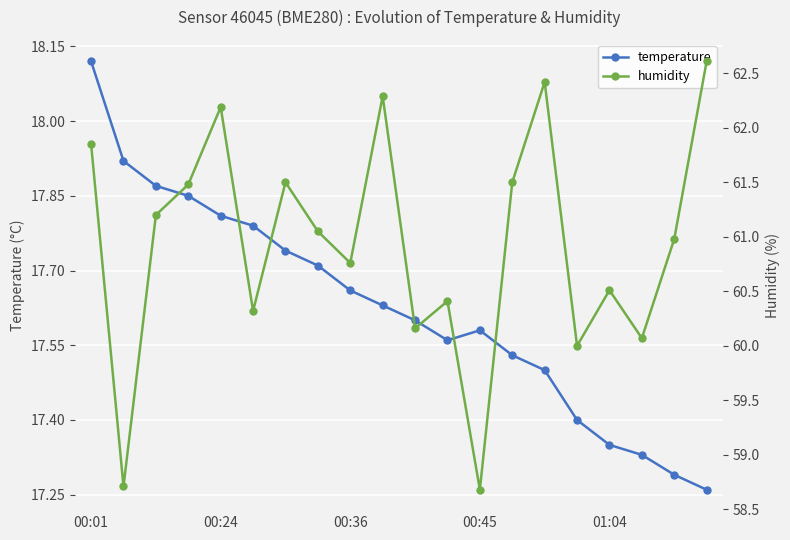

At how many categories does at least one series exceed 22?

20